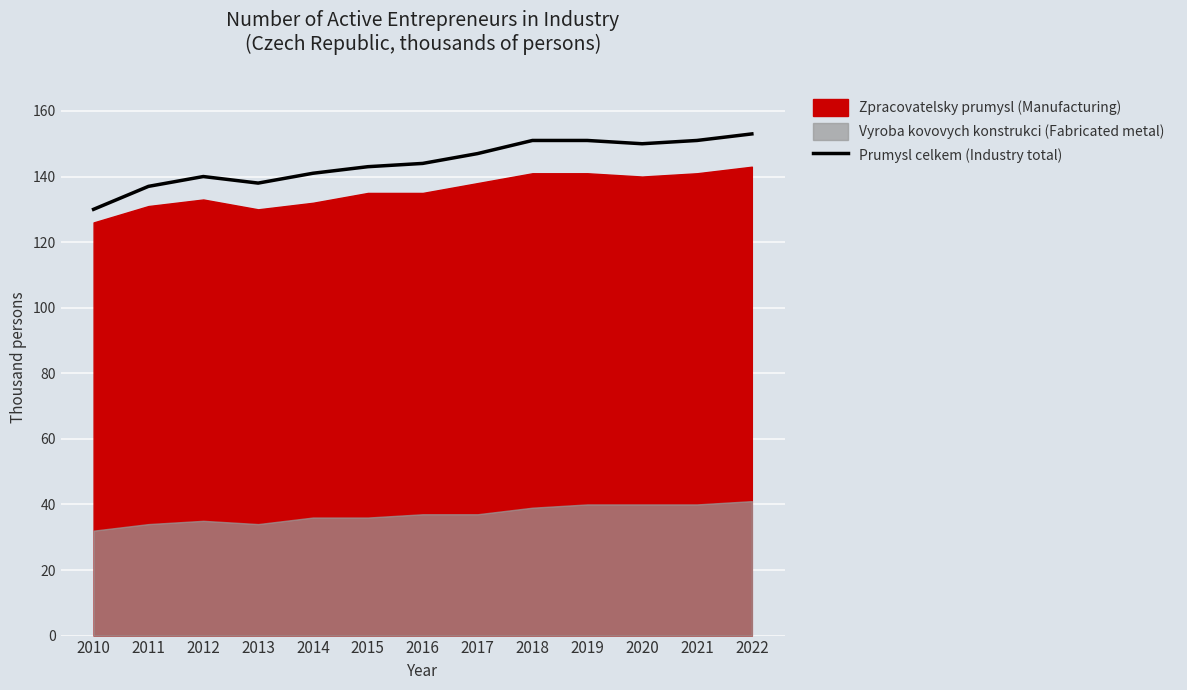

What is the value of the 5th point from the left?

141